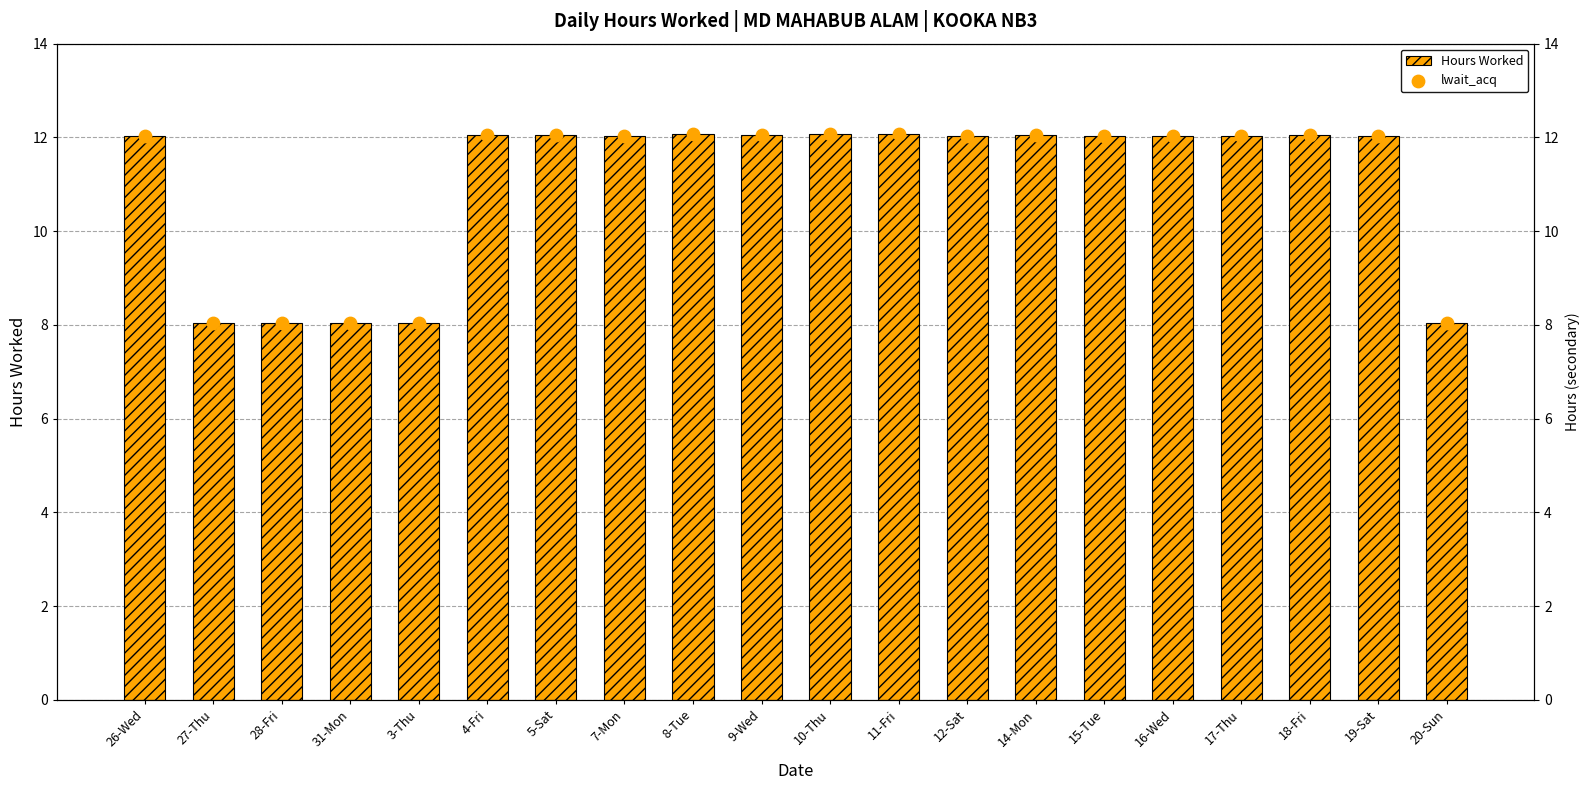

At which category is the sum across all series the highest?

11-Fri